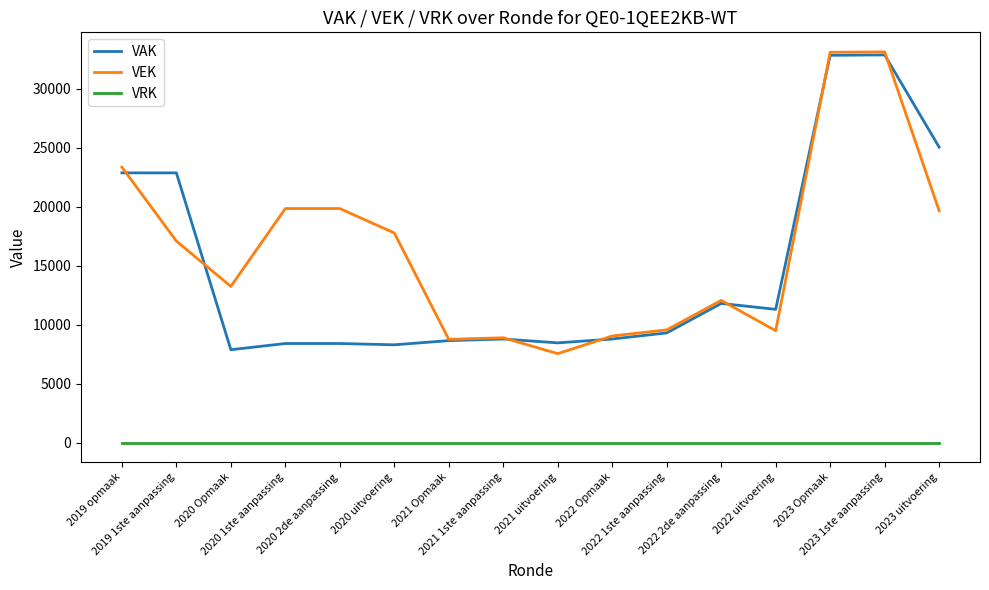

Which series has the largest total across all categories?

VEK